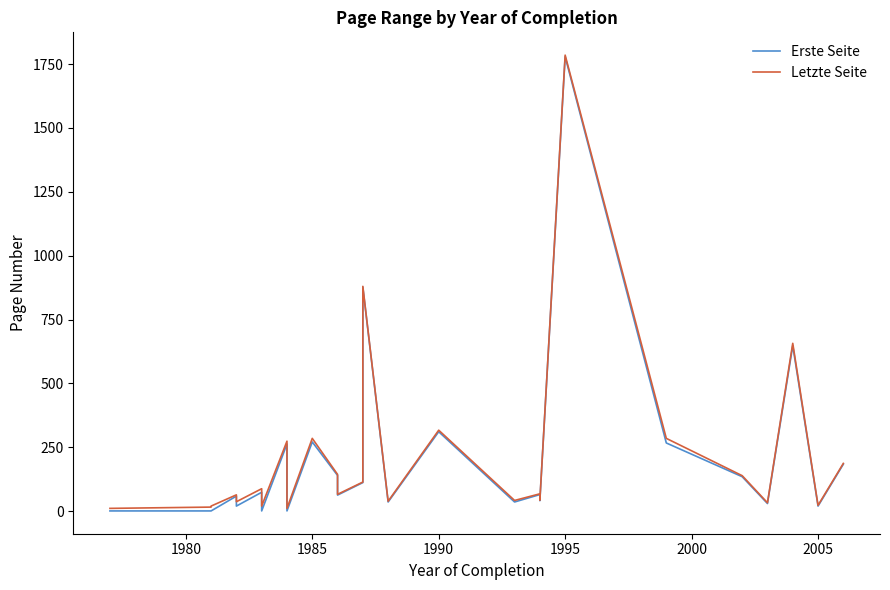

What is the sum of all Erste Seite values?

5571